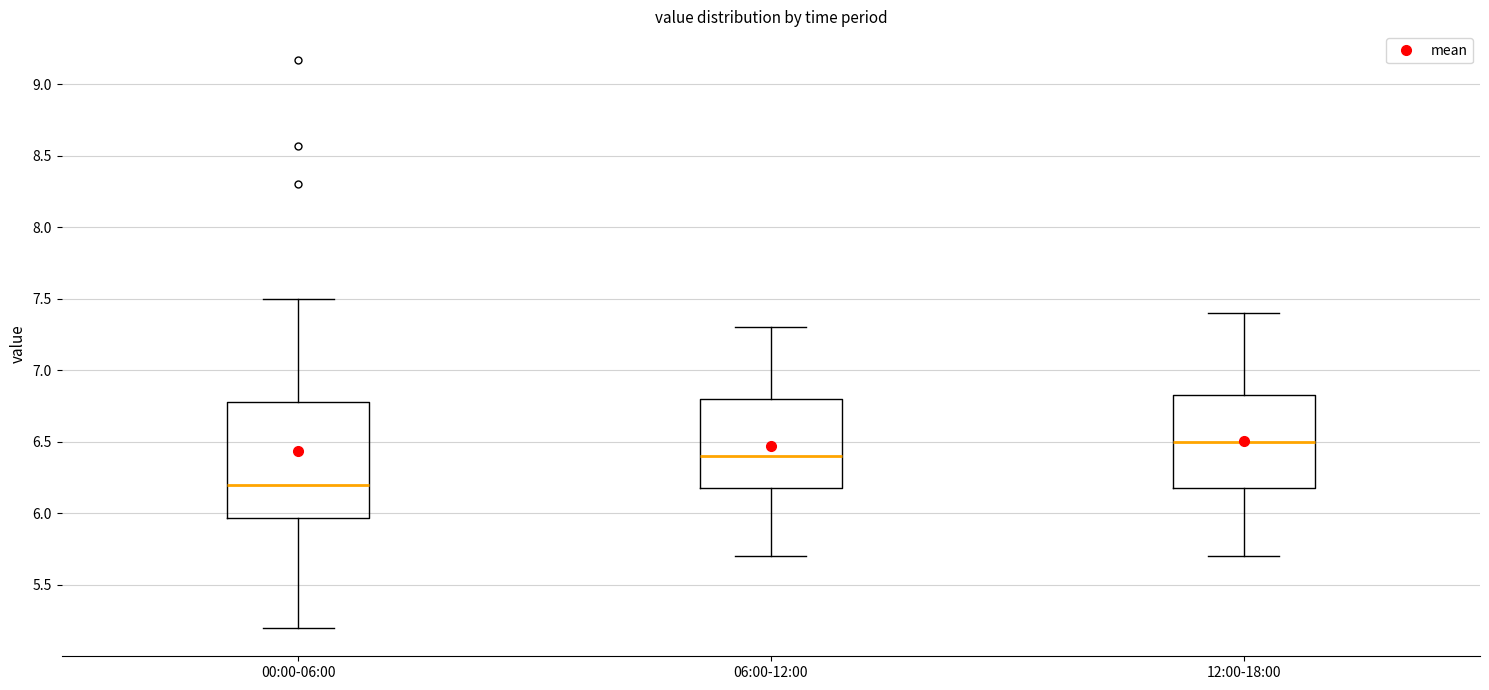

Which box is the tallest, from its lower edge to its upper edge?

00:00-06:00